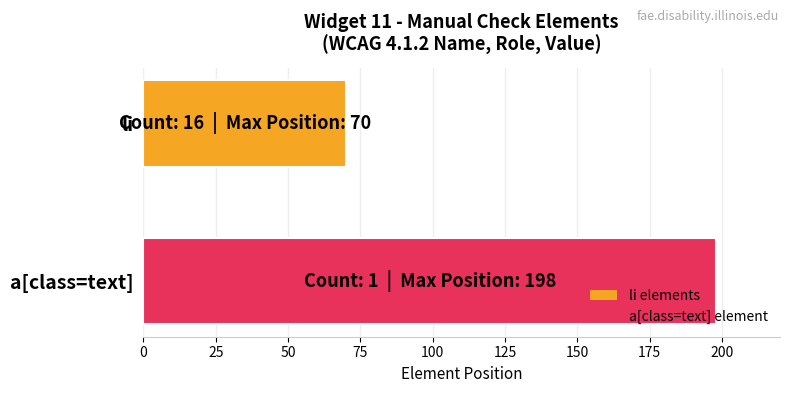

What is the smallest value displayed?

70